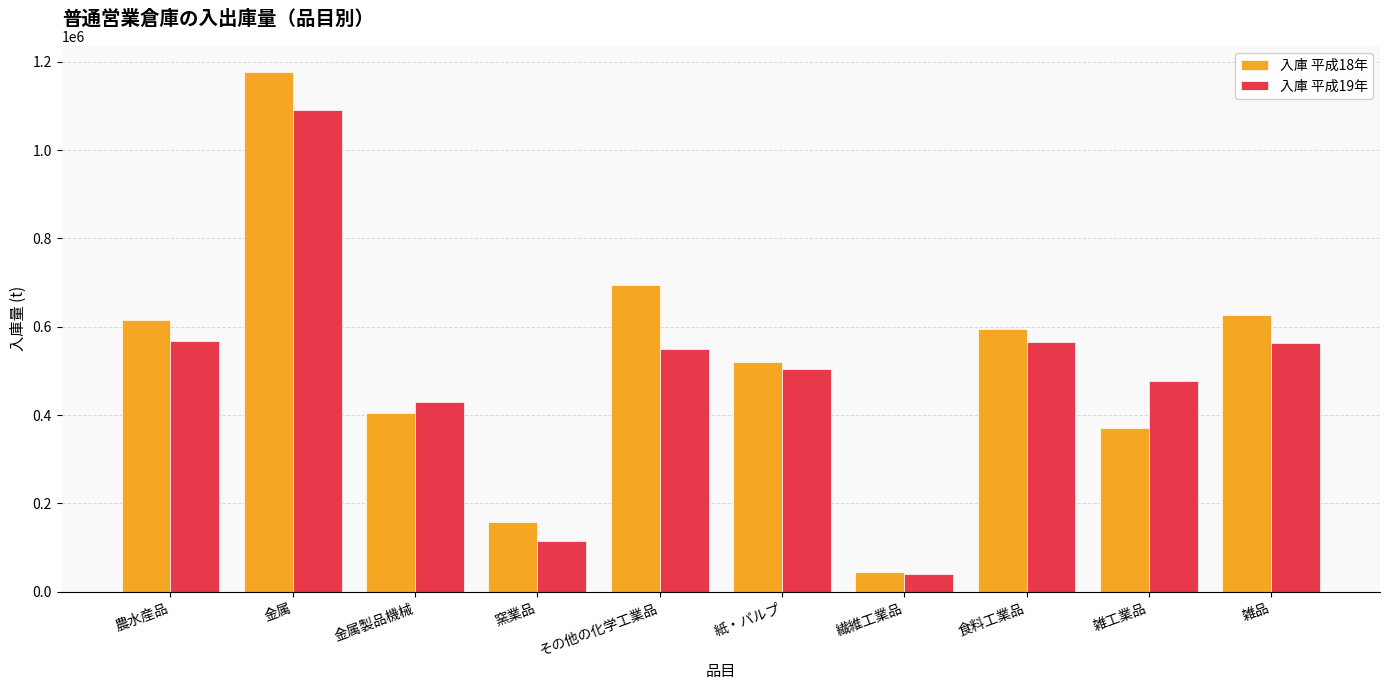

The 入庫 平成18年 series shows 801534 at 紙・パルプ. True or false?

False